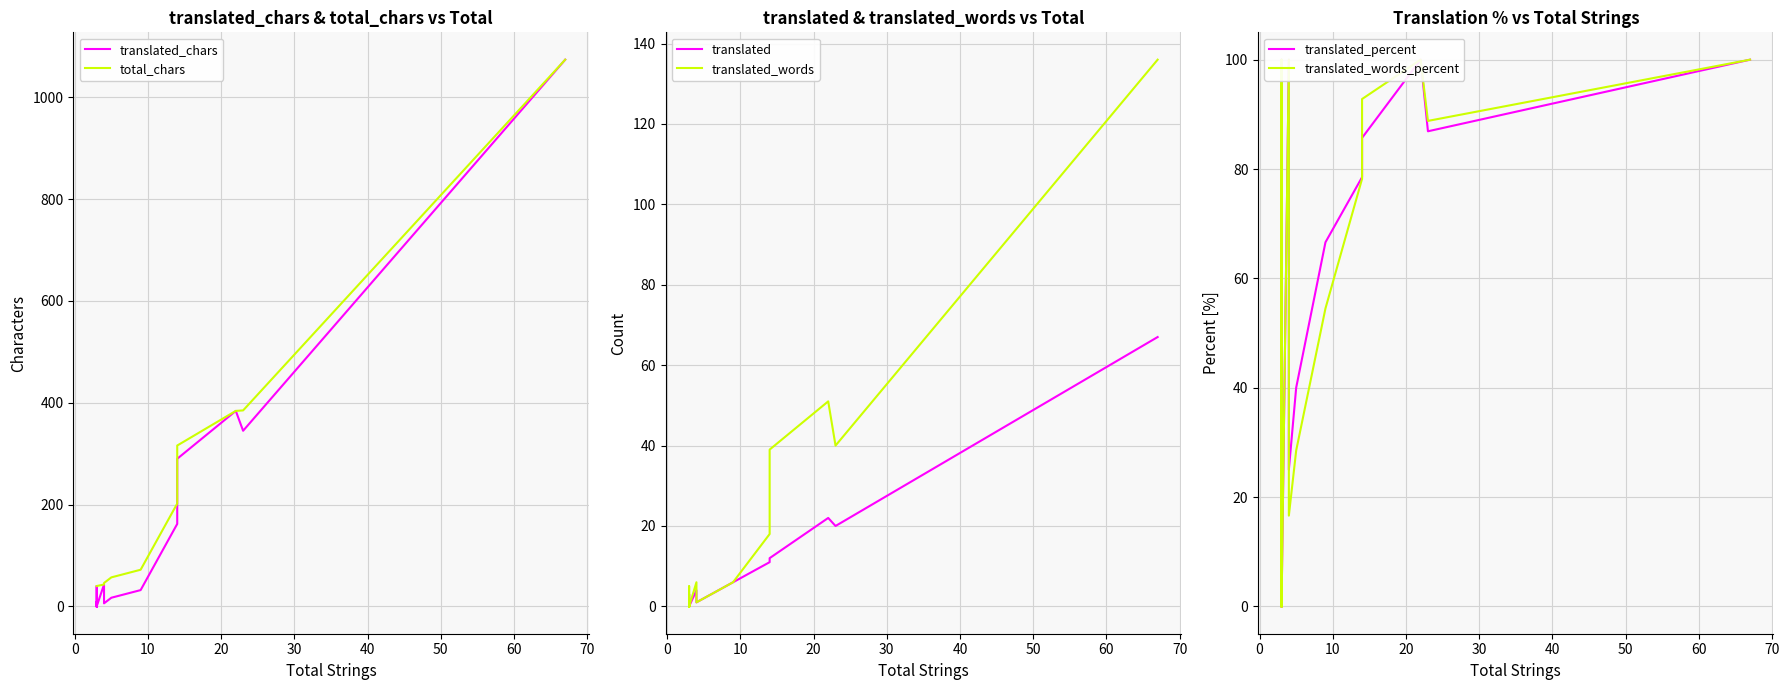

How many interior local valleys does the translated_words_percent series have?

4